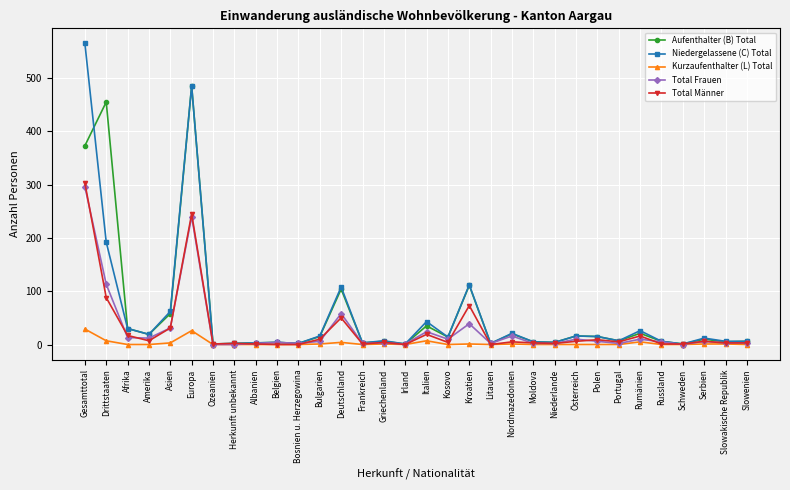

At which label does Total Männer reach its peak?

Gesamttotal